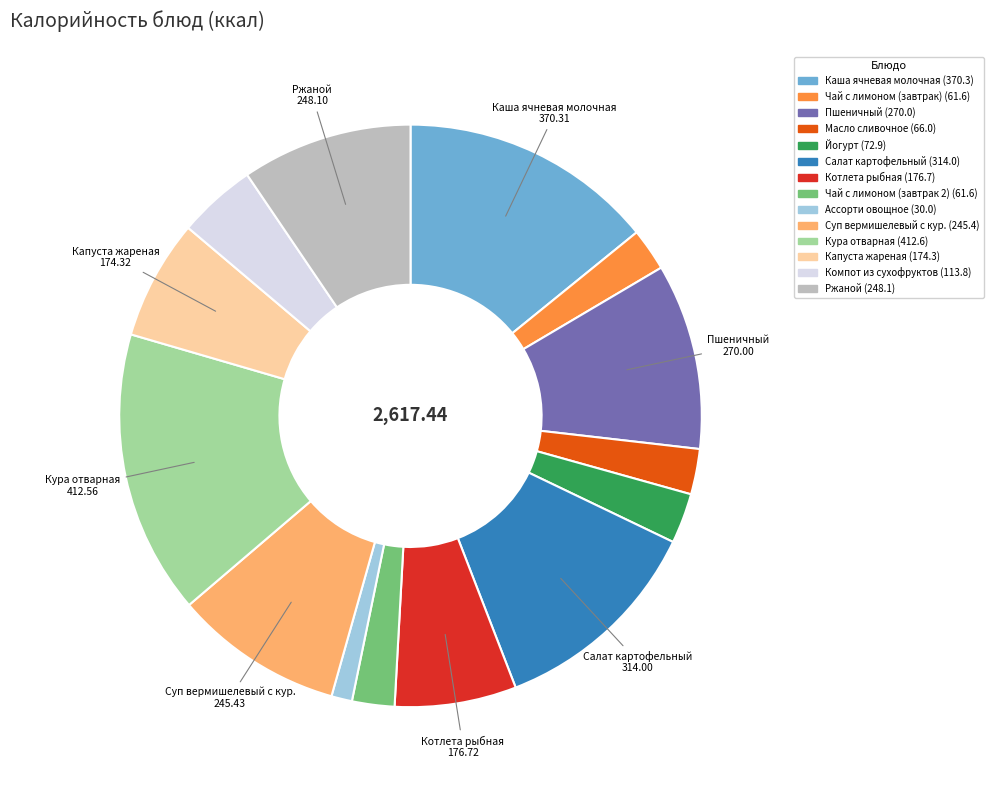

Approximately how many times larger is the value at Кура отварная compared to Пшеничный?

1.5